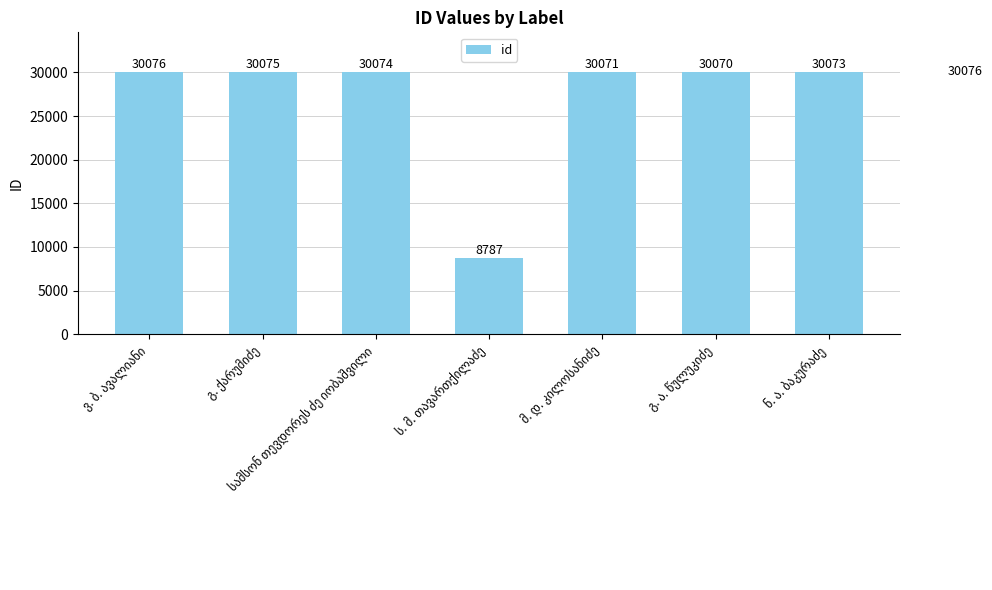

What is the difference between the maximum and minimum values?

21289